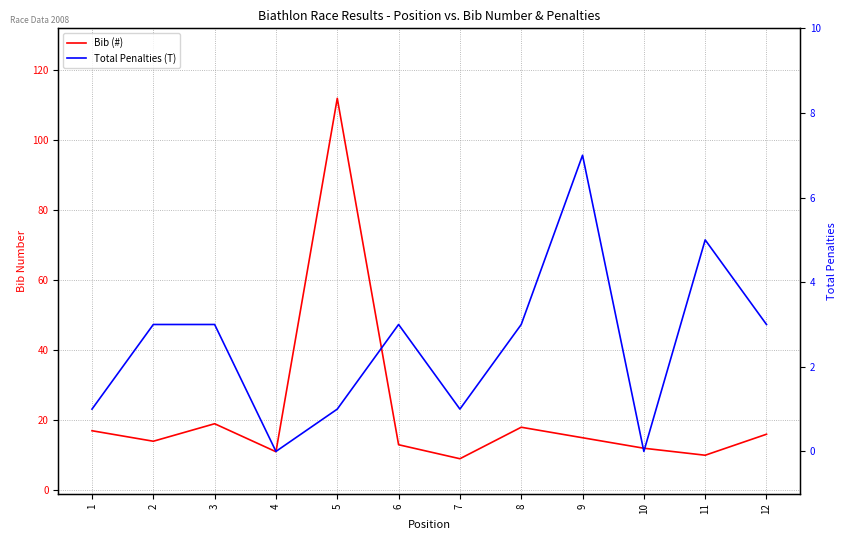

Count the Total Penalties (T) values in the range 1 to 3.

8